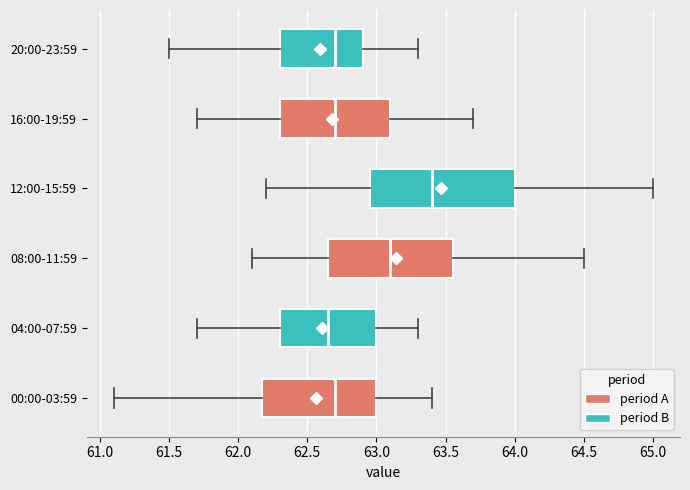

Reading bottom to top, read every box against the x-axis: the position of its median line, the range the box covers, and the ends of its whiskers. The values are not printed on the chart, so give them approximately, as read against the axis.

00:00-03:59: median 62.70, box 62.20 to 63.00, whiskers 61.10 to 63.40
04:00-07:59: median 62.65, box 62.30 to 63.00, whiskers 61.70 to 63.30
08:00-11:59: median 63.10, box 62.65 to 63.55, whiskers 62.10 to 64.50
12:00-15:59: median 63.40, box 62.95 to 64.00, whiskers 62.20 to 65.00
16:00-19:59: median 62.70, box 62.30 to 63.10, whiskers 61.70 to 63.70
20:00-23:59: median 62.70, box 62.30 to 62.90, whiskers 61.50 to 63.30